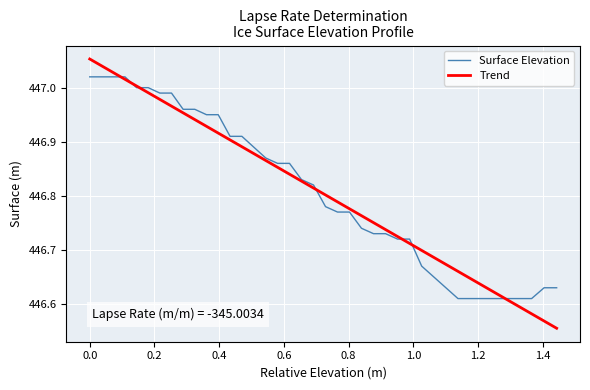

What are all the series names shown in the legend?

Surface Elevation, Trend